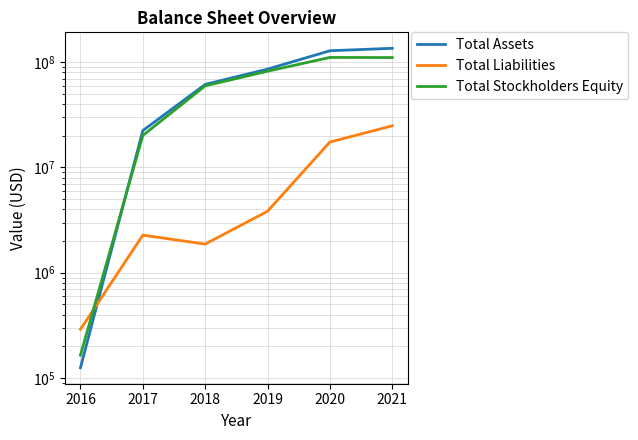

True or false: Total Liabilities has a value of 2985229 at 2018.

False